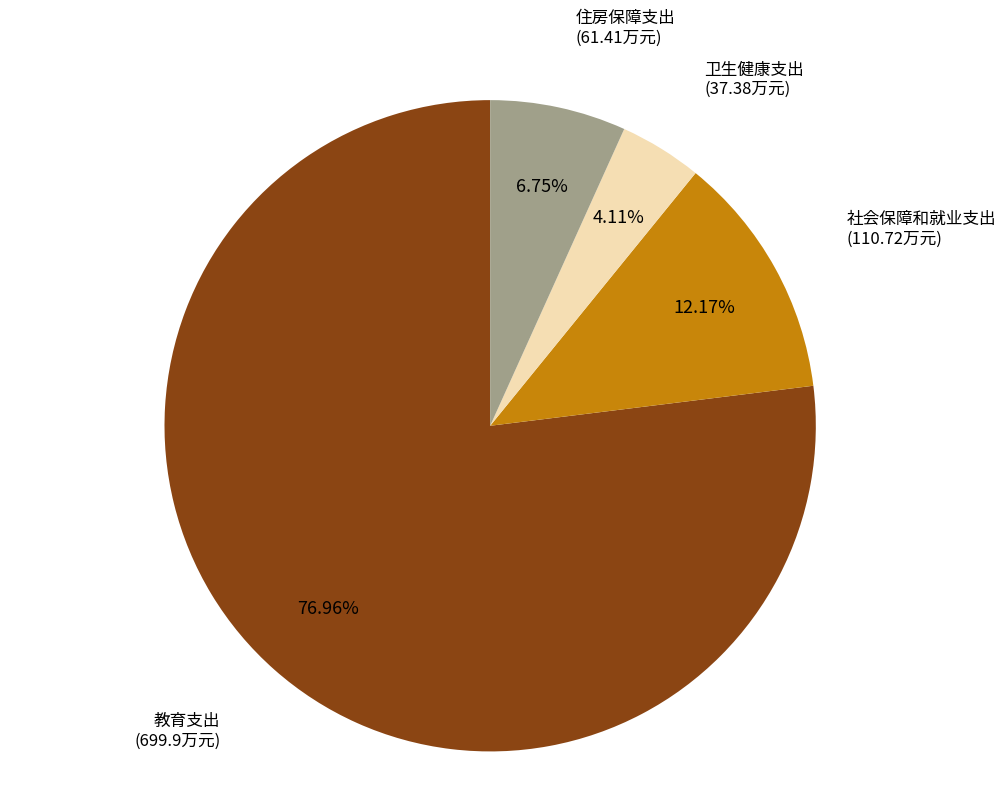

How many slices are in this pie chart?

4